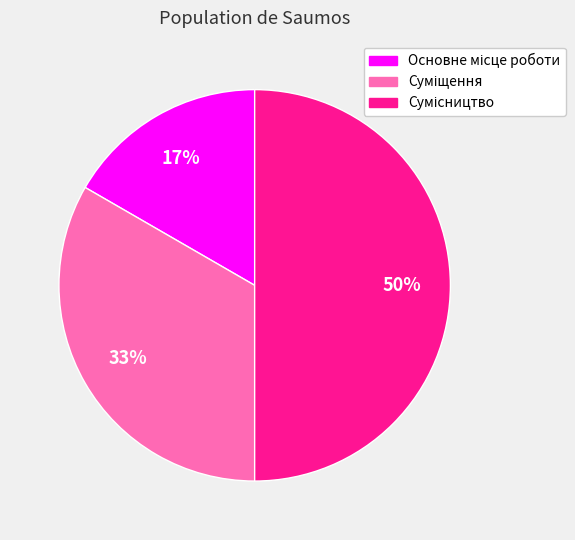

To the nearest percent, what is the difference between the largest and smallest slice percentages?

33%